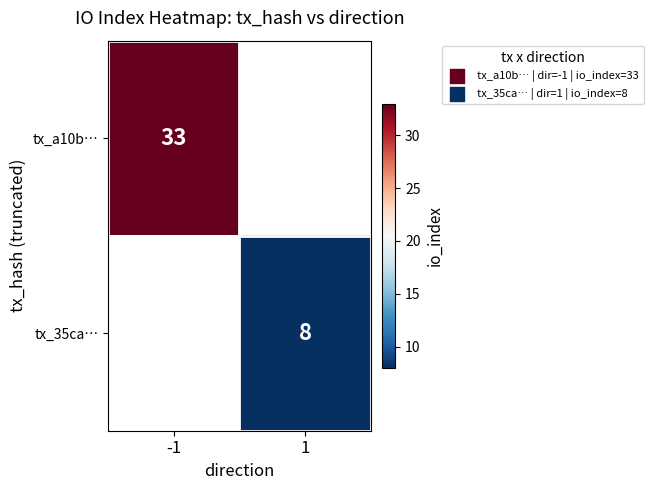

True or false: tx_35ca… has a value of 5 at 1.

False